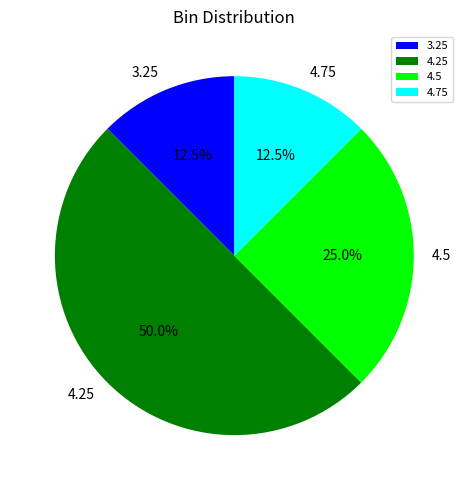

Approximately how many times larger is the value at 4.5 compared to 4.75?

2.0